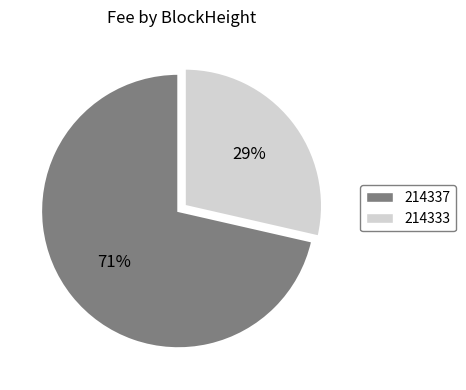

To the nearest percent, what is the combined percentage of 214337 and 214333?

100%